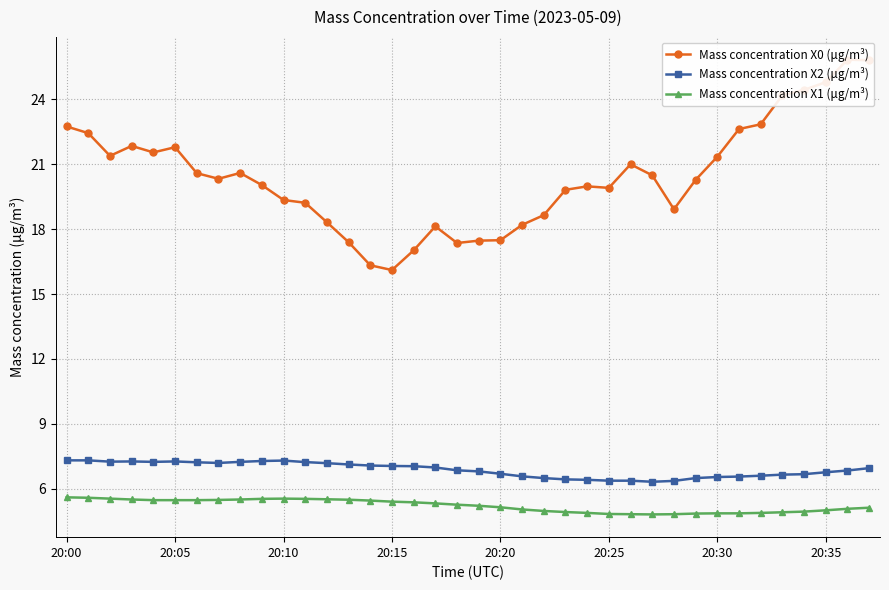

Between 9 and 36, which is larger?

36